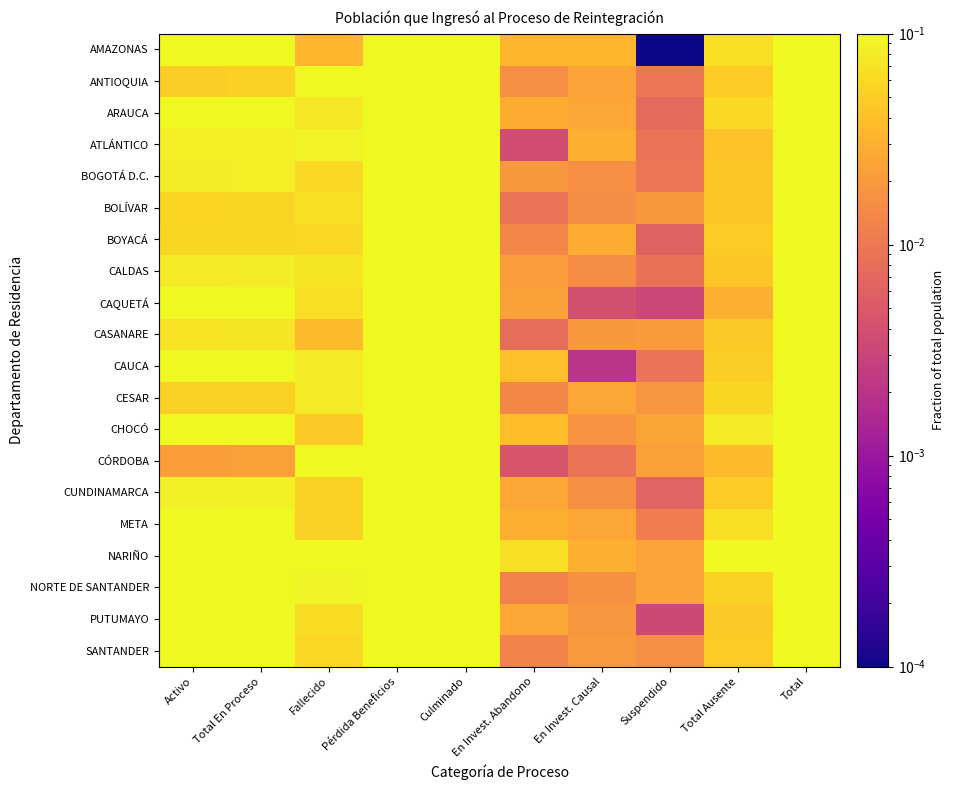

Reading right to left, what are all the values shown in this chart?

AMAZONAS: Total=1.0	Total Ausente=0.1	Suspendido=0.0	En Invest. Causal=0.0	En Invest. Abandono=0.0	Culminado=0.4	Pérdida Beneficios=0.2	Fallecido=0.0	Total En Proceso=0.3	Activo=0.2
ANTIOQUIA: Total=1.0	Total Ausente=0.0	Suspendido=0.0	En Invest. Causal=0.0	En Invest. Abandono=0.0	Culminado=0.5	Pérdida Beneficios=0.3	Fallecido=0.1	Total En Proceso=0.1	Activo=0.1
ARAUCA: Total=1.0	Total Ausente=0.1	Suspendido=0.0	En Invest. Causal=0.0	En Invest. Abandono=0.0	Culminado=0.4	Pérdida Beneficios=0.2	Fallecido=0.1	Total En Proceso=0.2	Activo=0.2
ATLÁNTICO: Total=1.0	Total Ausente=0.0	Suspendido=0.0	En Invest. Causal=0.0	En Invest. Abandono=0.0	Culminado=0.6	Pérdida Beneficios=0.2	Fallecido=0.1	Total En Proceso=0.1	Activo=0.1
BOGOTÁ D.C.: Total=1.0	Total Ausente=0.0	Suspendido=0.0	En Invest. Causal=0.0	En Invest. Abandono=0.0	Culminado=0.4	Pérdida Beneficios=0.4	Fallecido=0.1	Total En Proceso=0.1	Activo=0.1
BOLÍVAR: Total=1.0	Total Ausente=0.0	Suspendido=0.0	En Invest. Causal=0.0	En Invest. Abandono=0.0	Culminado=0.6	Pérdida Beneficios=0.3	Fallecido=0.1	Total En Proceso=0.1	Activo=0.1
BOYACÁ: Total=1.0	Total Ausente=0.0	Suspendido=0.0	En Invest. Causal=0.0	En Invest. Abandono=0.0	Culminado=0.6	Pérdida Beneficios=0.2	Fallecido=0.1	Total En Proceso=0.1	Activo=0.1
CALDAS: Total=1.0	Total Ausente=0.0	Suspendido=0.0	En Invest. Causal=0.0	En Invest. Abandono=0.0	Culminado=0.6	Pérdida Beneficios=0.2	Fallecido=0.1	Total En Proceso=0.1	Activo=0.1
CAQUETÁ: Total=1.0	Total Ausente=0.0	Suspendido=0.0	En Invest. Causal=0.0	En Invest. Abandono=0.0	Culminado=0.5	Pérdida Beneficios=0.2	Fallecido=0.1	Total En Proceso=0.2	Activo=0.2
CASANARE: Total=1.0	Total Ausente=0.0	Suspendido=0.0	En Invest. Causal=0.0	En Invest. Abandono=0.0	Culminado=0.7	Pérdida Beneficios=0.2	Fallecido=0.0	Total En Proceso=0.1	Activo=0.1
CAUCA: Total=1.0	Total Ausente=0.1	Suspendido=0.0	En Invest. Causal=0.0	En Invest. Abandono=0.0	Culminado=0.5	Pérdida Beneficios=0.2	Fallecido=0.1	Total En Proceso=0.2	Activo=0.2
CESAR: Total=1.0	Total Ausente=0.1	Suspendido=0.0	En Invest. Causal=0.0	En Invest. Abandono=0.0	Culminado=0.6	Pérdida Beneficios=0.2	Fallecido=0.1	Total En Proceso=0.1	Activo=0.1
CHOCÓ: Total=1.0	Total Ausente=0.1	Suspendido=0.0	En Invest. Causal=0.0	En Invest. Abandono=0.0	Culminado=0.4	Pérdida Beneficios=0.2	Fallecido=0.0	Total En Proceso=0.2	Activo=0.2
CÓRDOBA: Total=1.0	Total Ausente=0.0	Suspendido=0.0	En Invest. Causal=0.0	En Invest. Abandono=0.0	Culminado=0.6	Pérdida Beneficios=0.2	Fallecido=0.1	Total En Proceso=0.0	Activo=0.0
CUNDINAMARCA: Total=1.0	Total Ausente=0.0	Suspendido=0.0	En Invest. Causal=0.0	En Invest. Abandono=0.0	Culminado=0.5	Pérdida Beneficios=0.3	Fallecido=0.1	Total En Proceso=0.1	Activo=0.1
META: Total=1.0	Total Ausente=0.1	Suspendido=0.0	En Invest. Causal=0.0	En Invest. Abandono=0.0	Culminado=0.5	Pérdida Beneficios=0.3	Fallecido=0.1	Total En Proceso=0.1	Activo=0.1
NARIÑO: Total=1.0	Total Ausente=0.1	Suspendido=0.0	En Invest. Causal=0.0	En Invest. Abandono=0.1	Culminado=0.3	Pérdida Beneficios=0.2	Fallecido=0.1	Total En Proceso=0.3	Activo=0.2
NORTE DE SANTANDER: Total=1.0	Total Ausente=0.1	Suspendido=0.0	En Invest. Causal=0.0	En Invest. Abandono=0.0	Culminado=0.5	Pérdida Beneficios=0.2	Fallecido=0.1	Total En Proceso=0.1	Activo=0.1
PUTUMAYO: Total=1.0	Total Ausente=0.0	Suspendido=0.0	En Invest. Causal=0.0	En Invest. Abandono=0.0	Culminado=0.5	Pérdida Beneficios=0.2	Fallecido=0.1	Total En Proceso=0.1	Activo=0.1
SANTANDER: Total=1.0	Total Ausente=0.0	Suspendido=0.0	En Invest. Causal=0.0	En Invest. Abandono=0.0	Culminado=0.5	Pérdida Beneficios=0.2	Fallecido=0.1	Total En Proceso=0.1	Activo=0.1